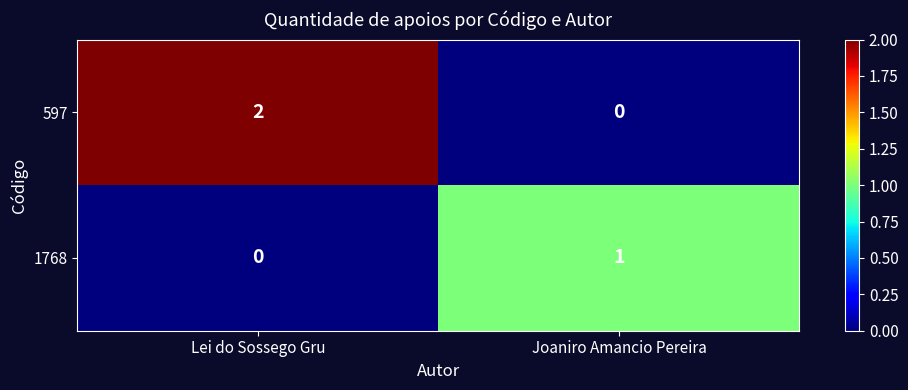

Reading left to right, extract all data points from this chart.

597: Lei do Sossego Gru=2	Joaniro Amancio Pereira=0
1768: Lei do Sossego Gru=0	Joaniro Amancio Pereira=1